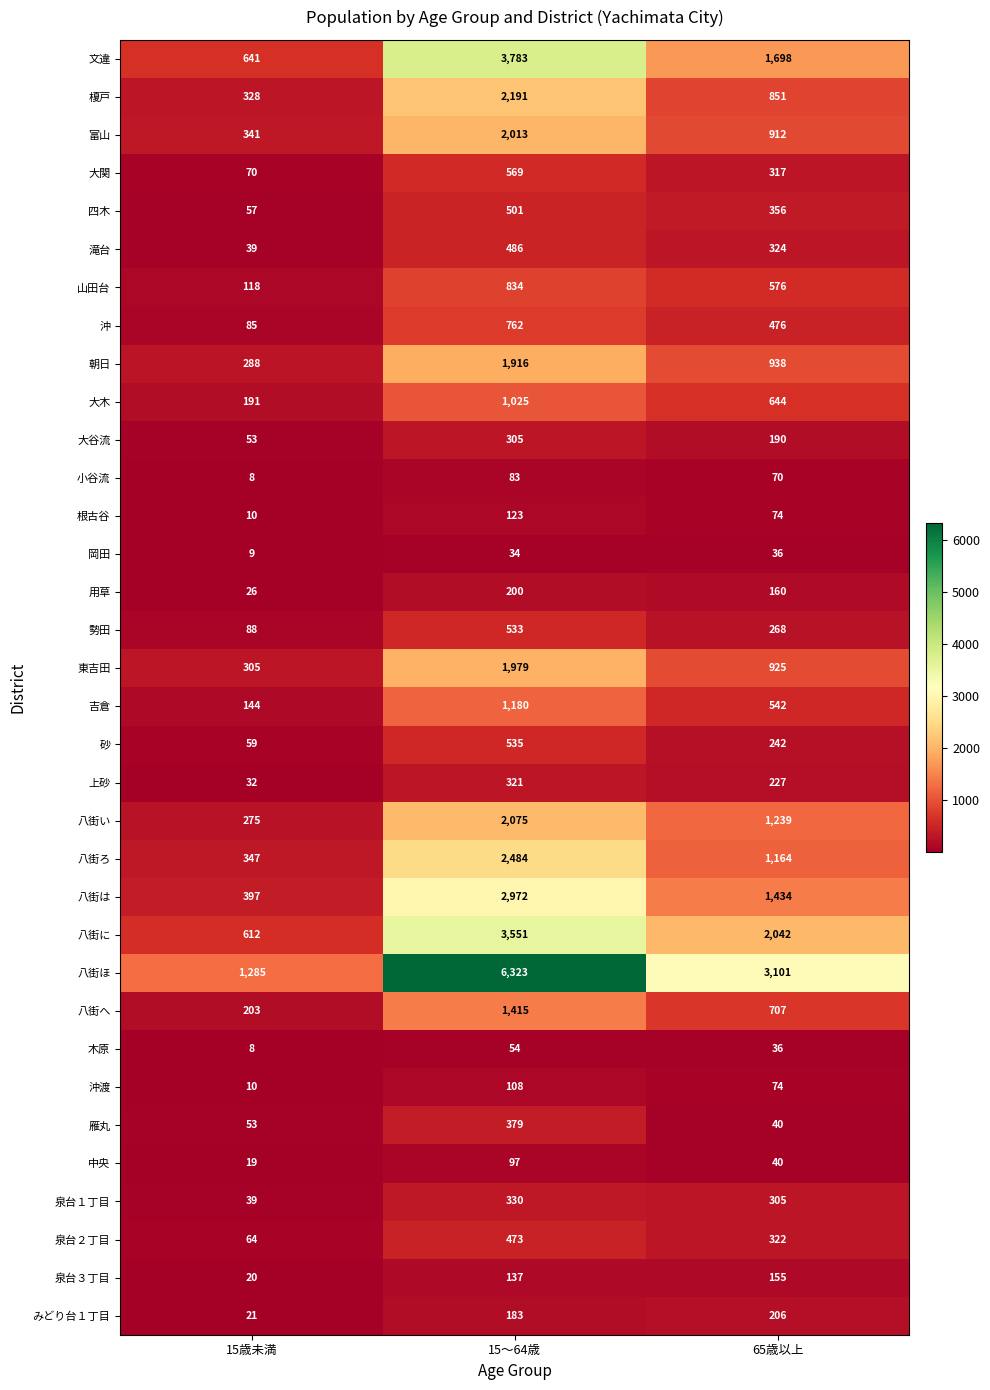

Which series has the largest total across all categories?

八街ほ